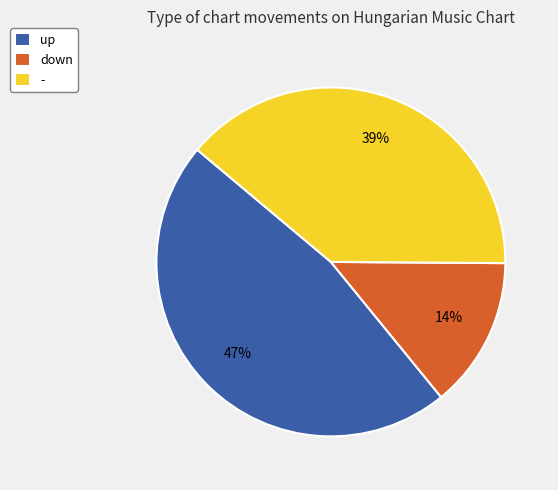

Approximately how many times larger is the value at - compared to down?

2.8